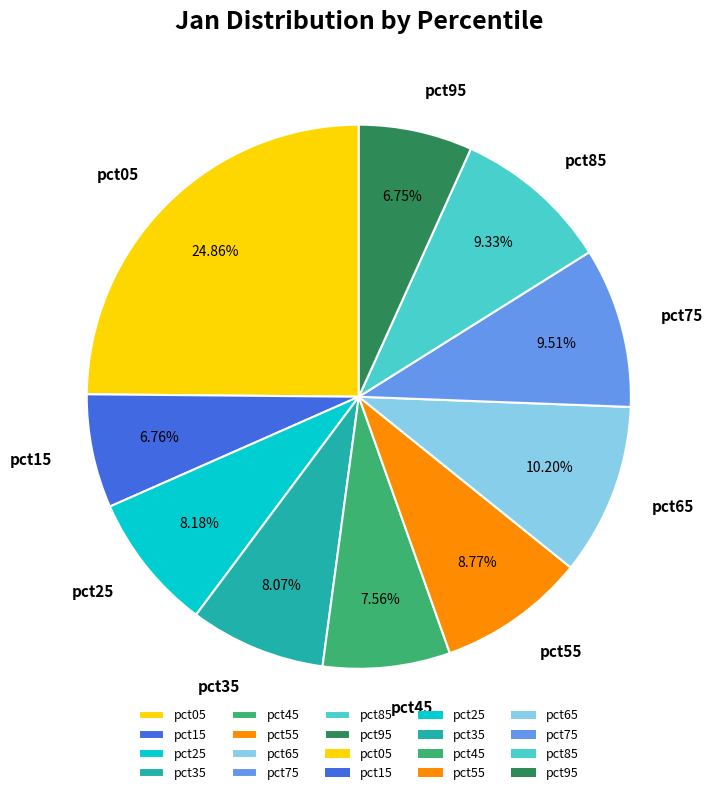

To the nearest percent, what portion does pct85 represent?

9%